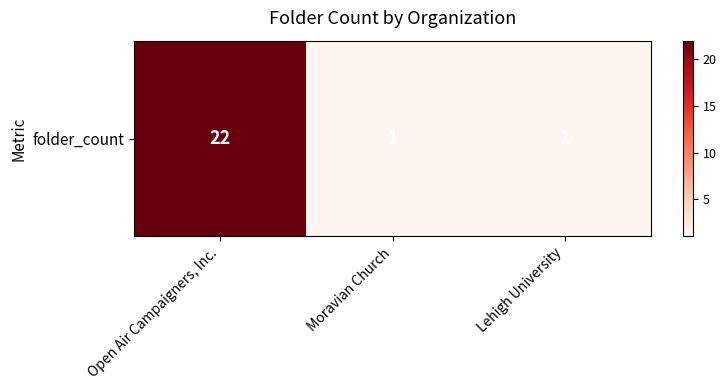

Between Open Air Campaigners, Inc. and Moravian Church, which is larger?

Open Air Campaigners, Inc.